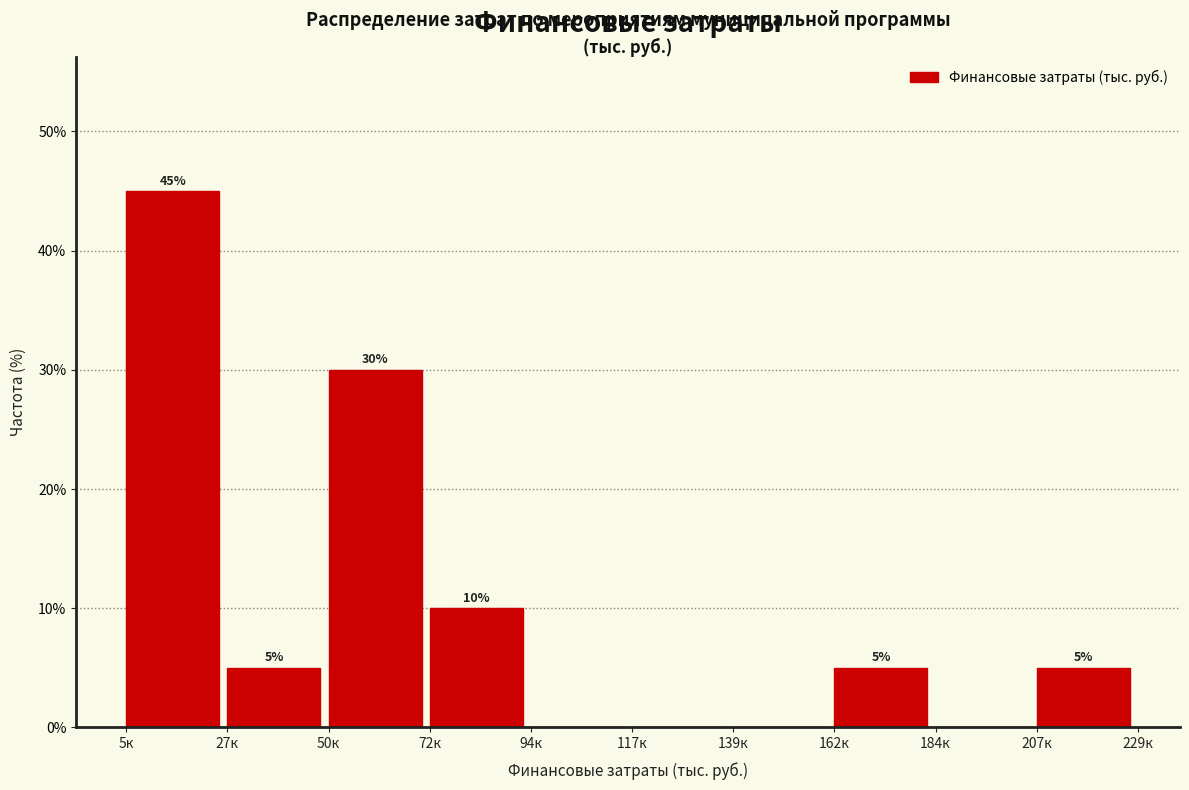

Reading right to left, transcribe all the data shown in this chart.

207к=5	184к=0	162к=5	139к=0	117к=0	94к=0	72к=10	50к=30	27к=5	5к=45